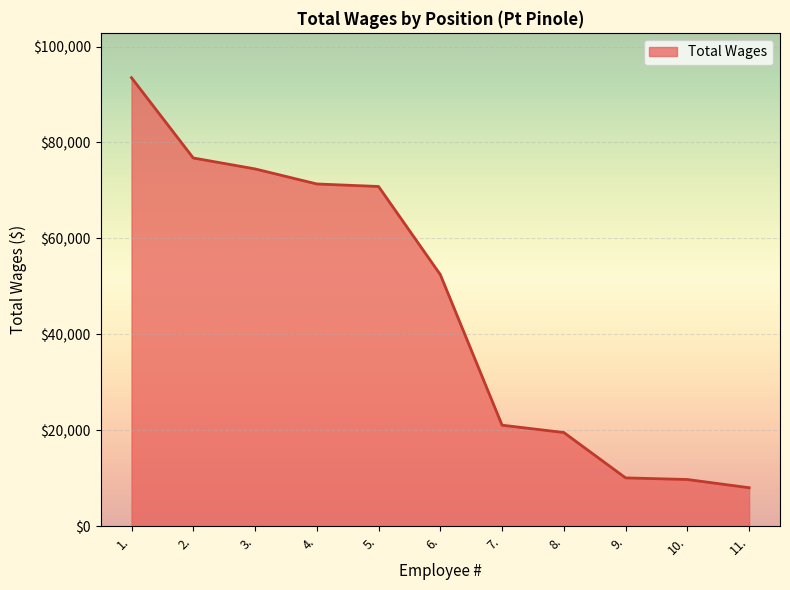

What value does the data have at 7.?

21066